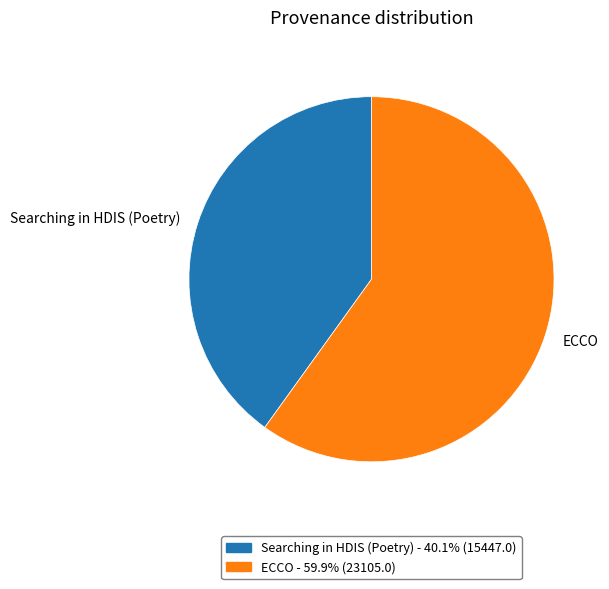

Which slice represents more than half of the pie?

ECCO